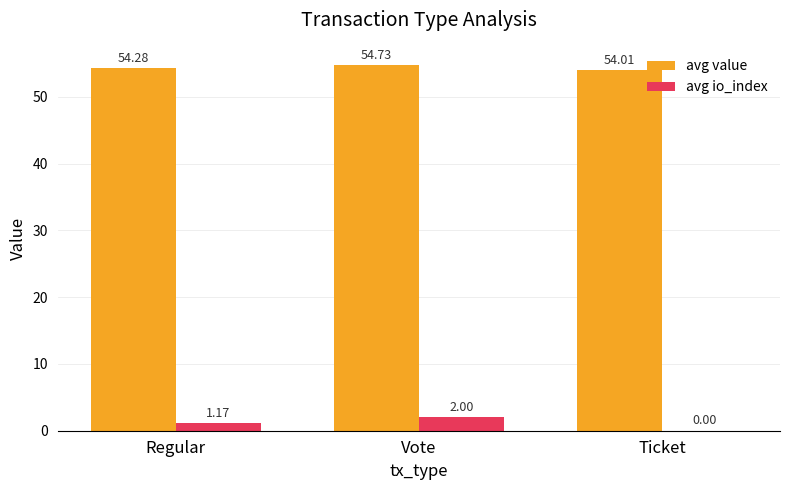

Which series has the largest range (max minus min)?

avg io_index